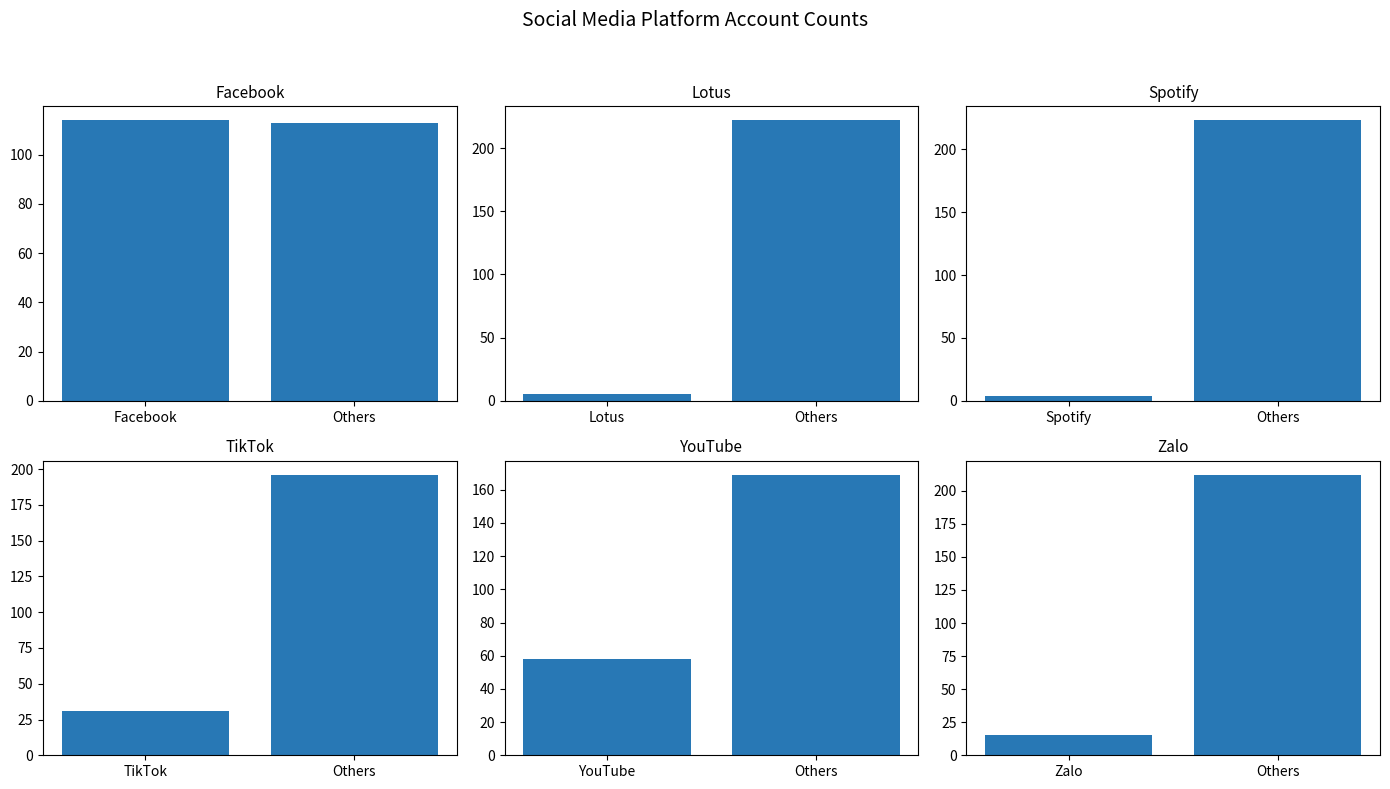

Between Facebook and Others, which is larger?

Facebook